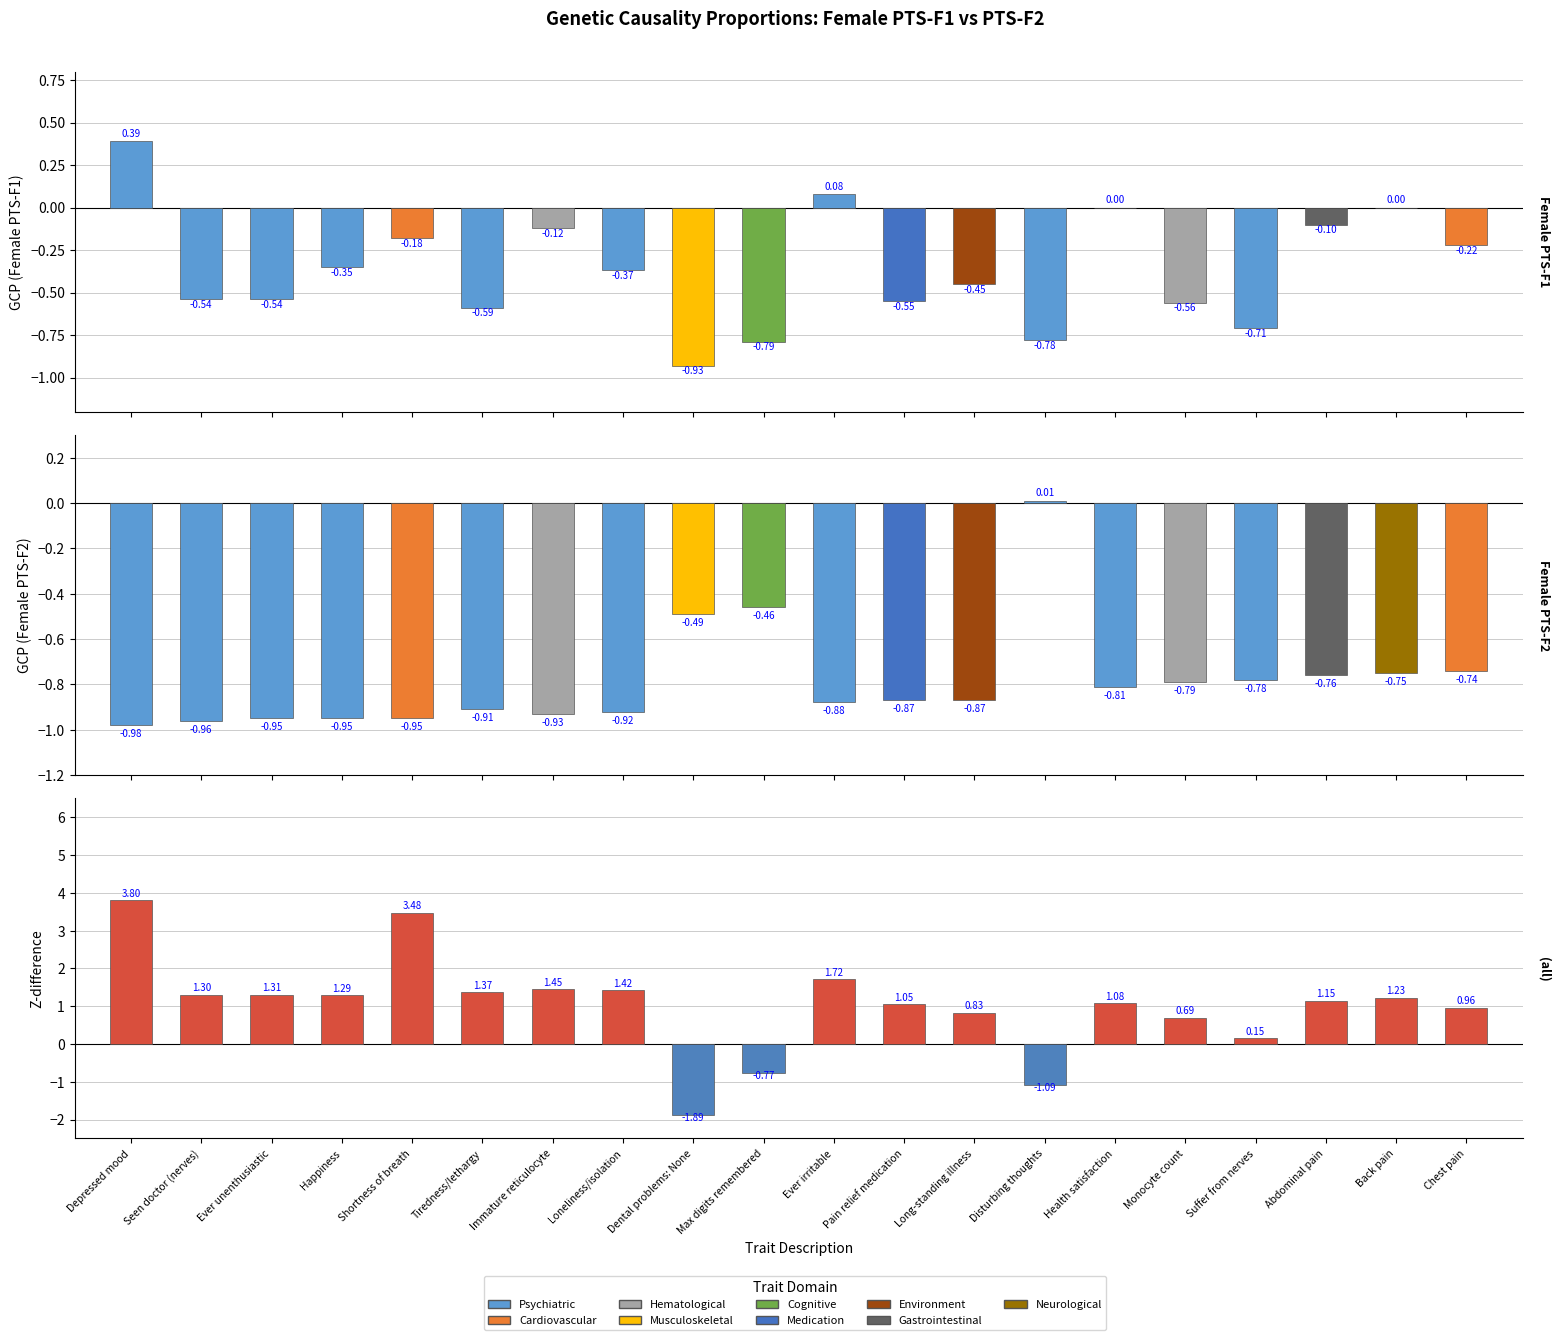

Rank the categories by Z-difference (F1 vs F2) value from highest to lowest.

Depressed mood, Shortness of breath, Ever irritable, Immature reticulocyte, Loneliness/isolation, Tiredness/lethargy, Ever unenthusiastic, Seen doctor (nerves), Happiness, Back pain, Abdominal pain, Health satisfaction, Pain relief medication, Chest pain, Long-standing illness, Monocyte count, Suffer from nerves, Max digits remembered, Disturbing thoughts, Dental problems: None